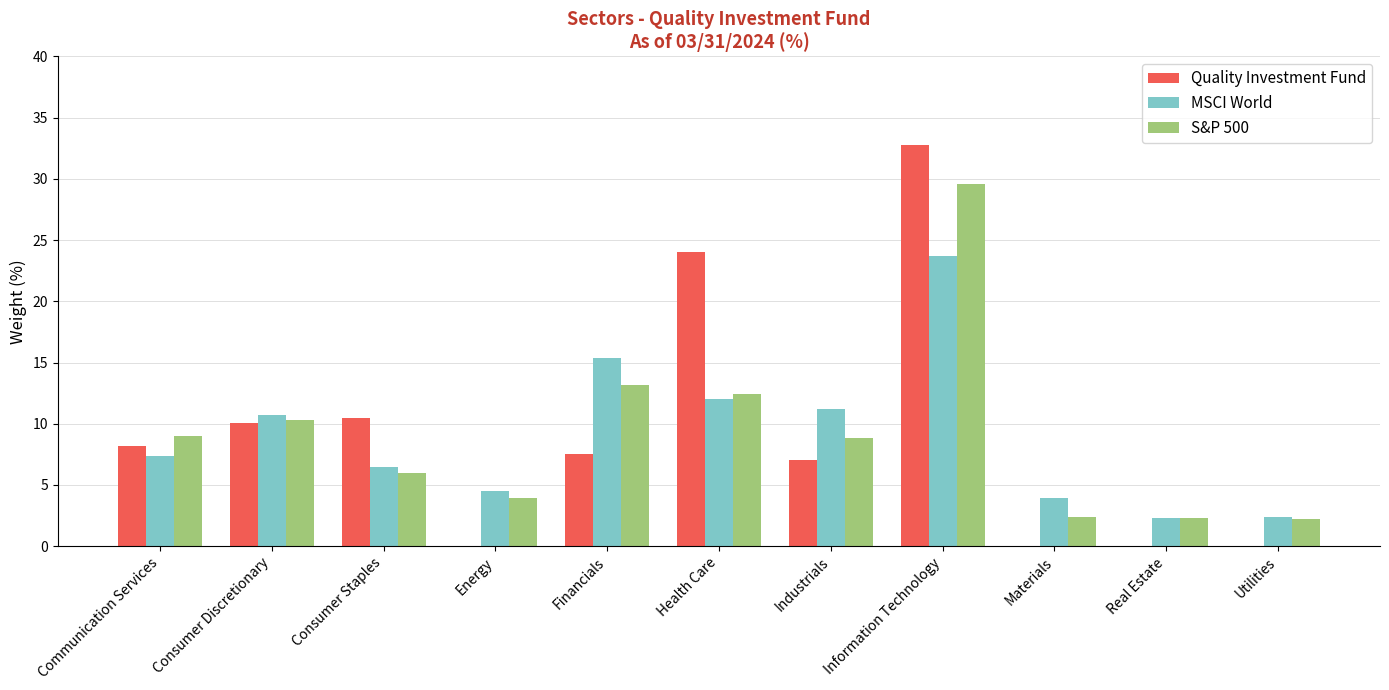

What is the maximum value shown in the chart?

32.8